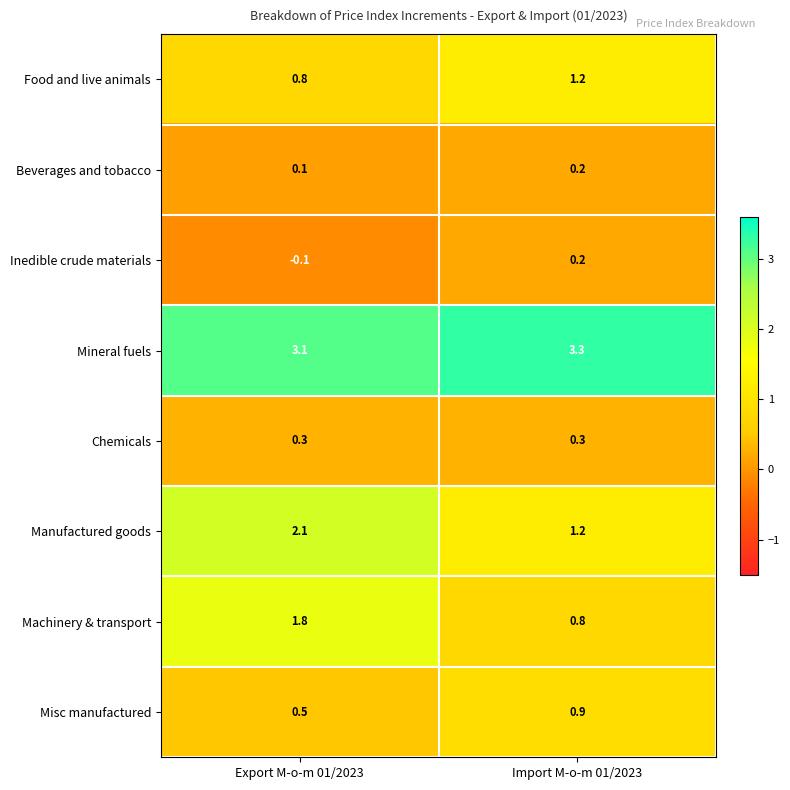

Which label corresponds to the smallest value in the chart?

Export M-o-m 01/2023